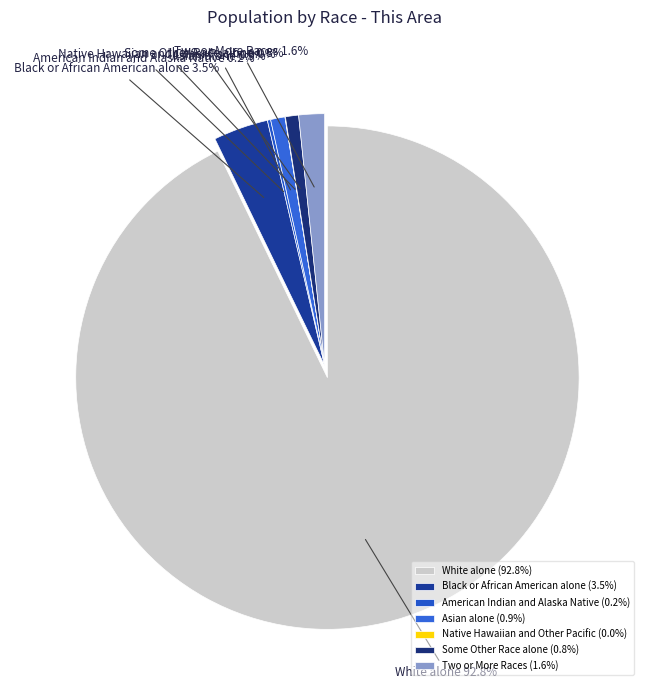

To the nearest percent, what is the combined percentage of Native Hawaiian and Other Pacific and Black or African American alone?

4%